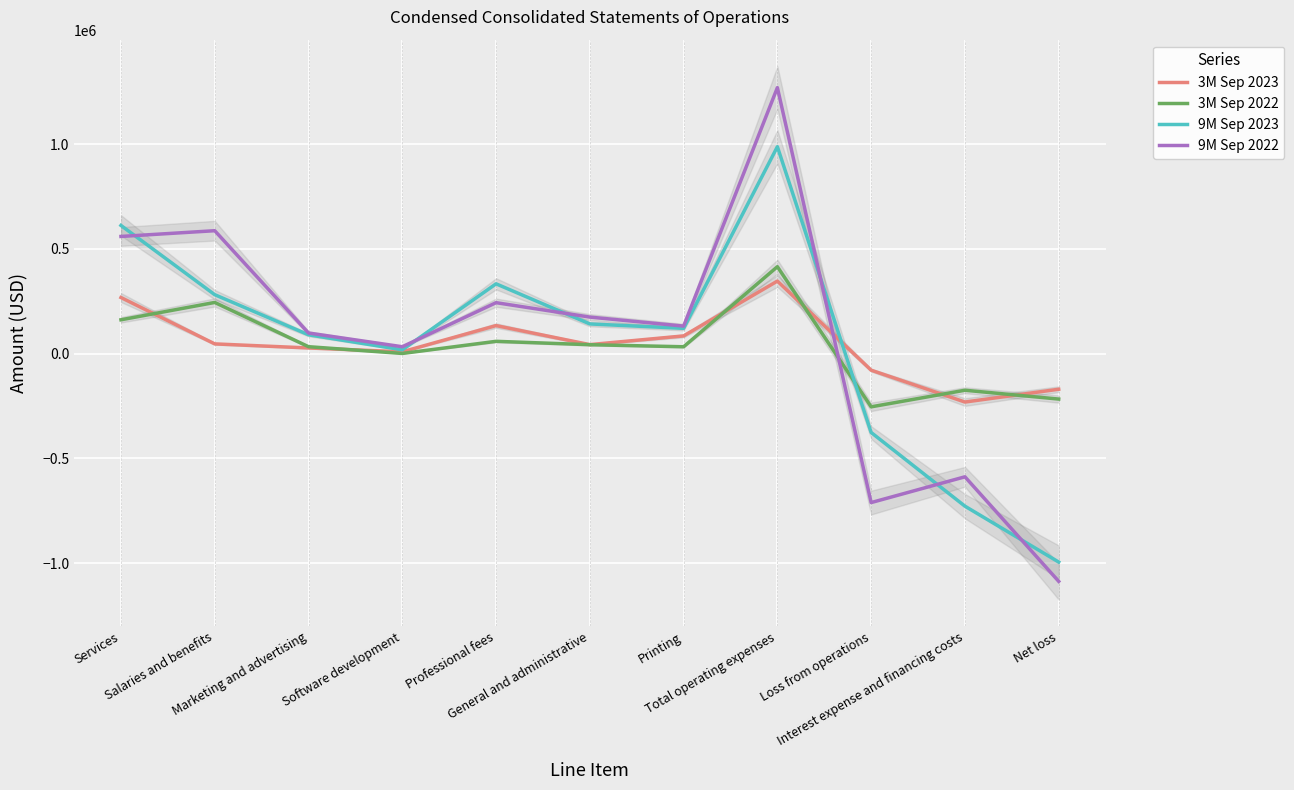

Which category has the highest value across all series?

Total operating expenses